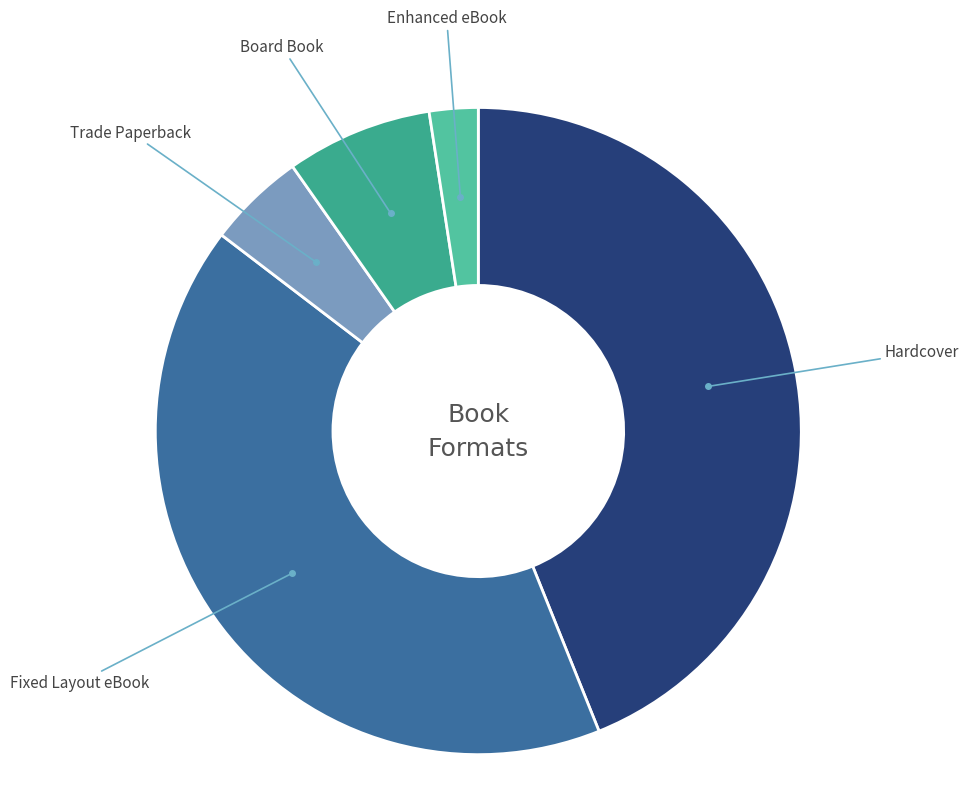

To the nearest percent, what is the average slice percentage?

20%